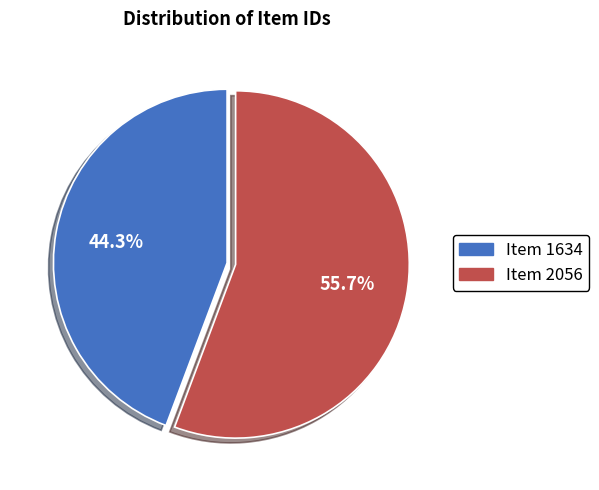

How many slices are in this pie chart?

2